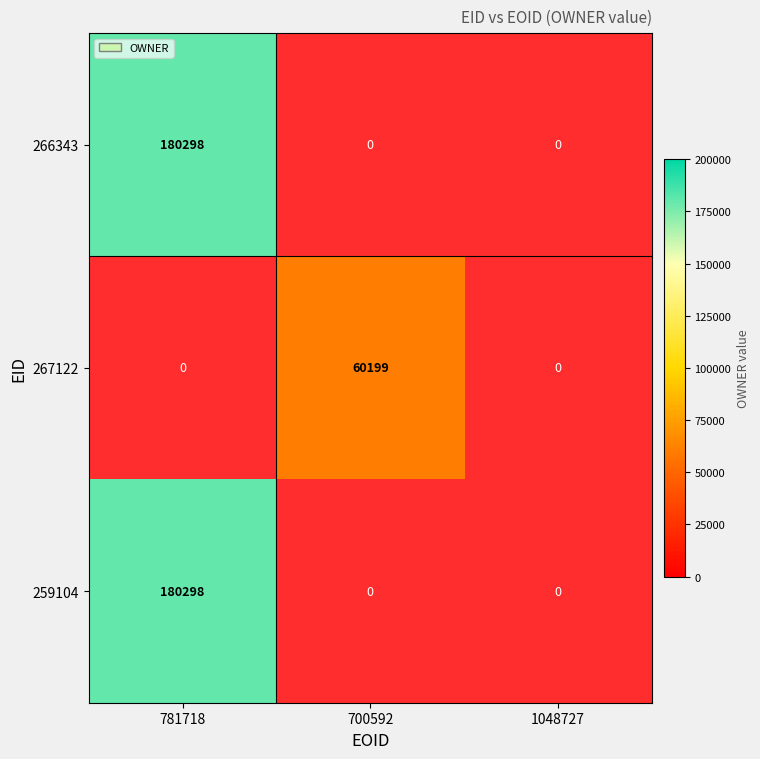

At which category does the chart reach its minimum across all series?

700592